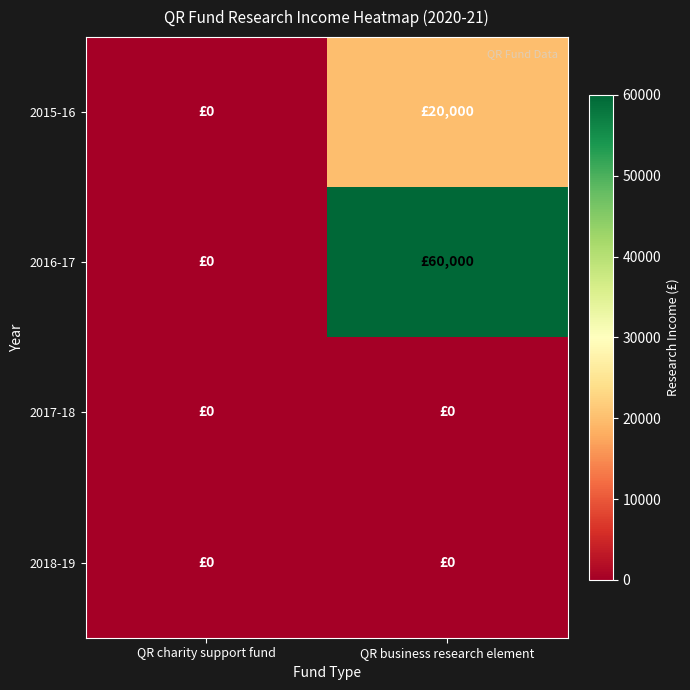

At how many categories does at least one series exceed 25419?

1